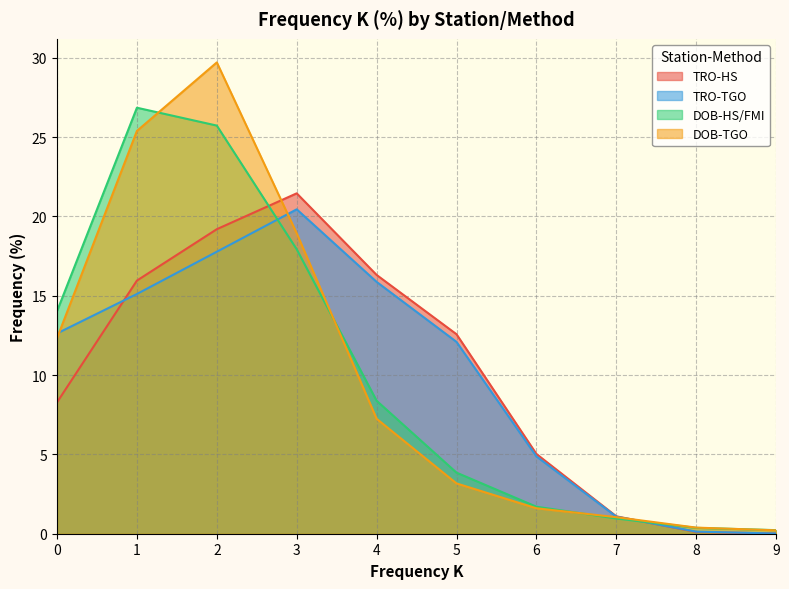

What is the approximate value of TRO-HS at 5?

12.6